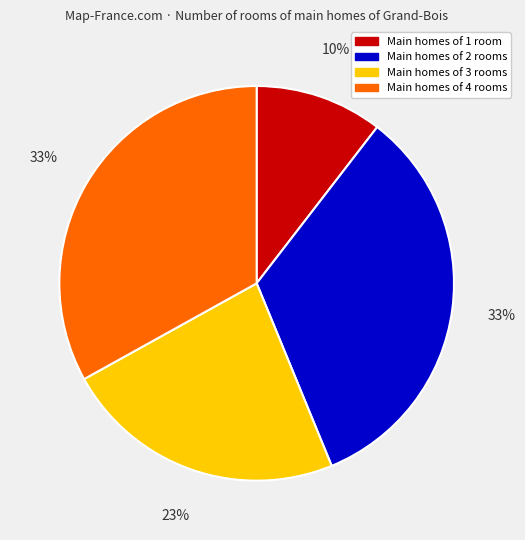

Count the number of slices in the pie.

4